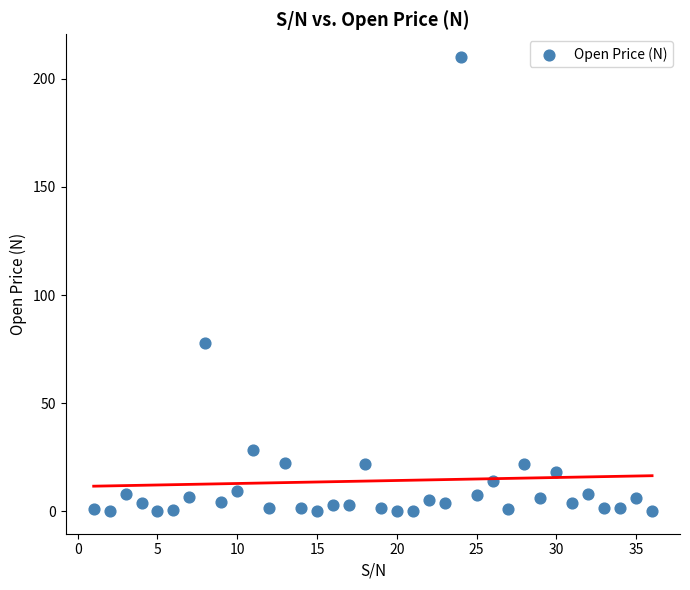

What is the range of Y values (max minus min)?

209.8